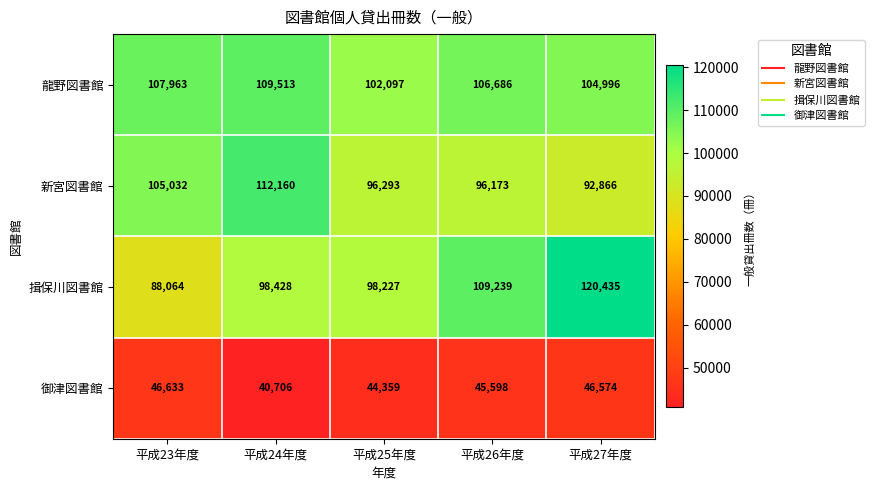

Reading left to right, extract all data points from this chart.

龍野図書館: 平成23年度=107963	平成24年度=109513	平成25年度=102097	平成26年度=106686	平成27年度=104996
新宮図書館: 平成23年度=105032	平成24年度=112160	平成25年度=96293	平成26年度=96173	平成27年度=92866
揖保川図書館: 平成23年度=88064	平成24年度=98428	平成25年度=98227	平成26年度=109239	平成27年度=120435
御津図書館: 平成23年度=46633	平成24年度=40706	平成25年度=44359	平成26年度=45598	平成27年度=46574